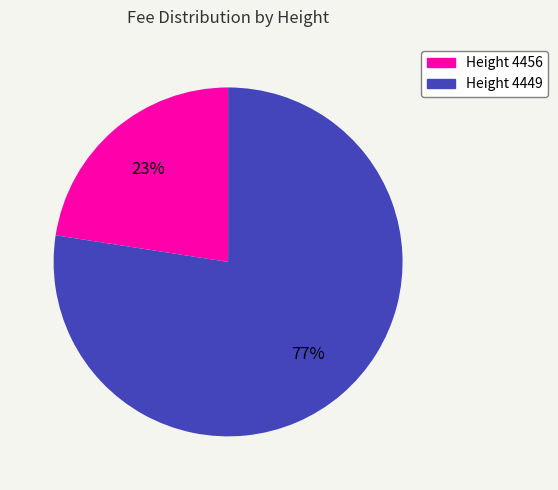

Does any single category account for the majority?

Yes